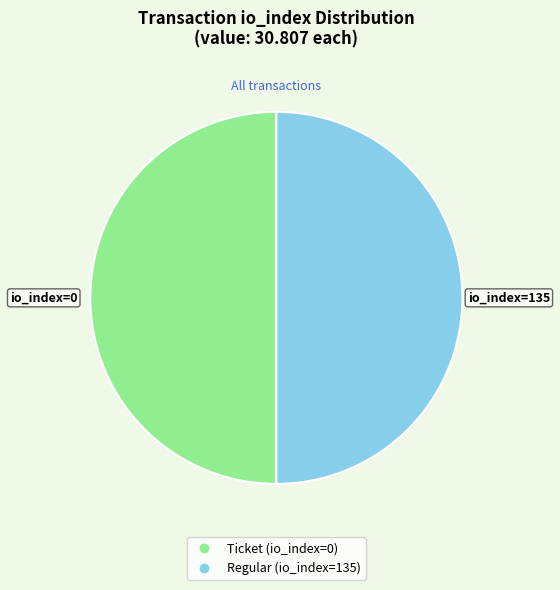

Is the sum of Ticket (io_index=0) and Regular (io_index=135) greater than half?

Yes